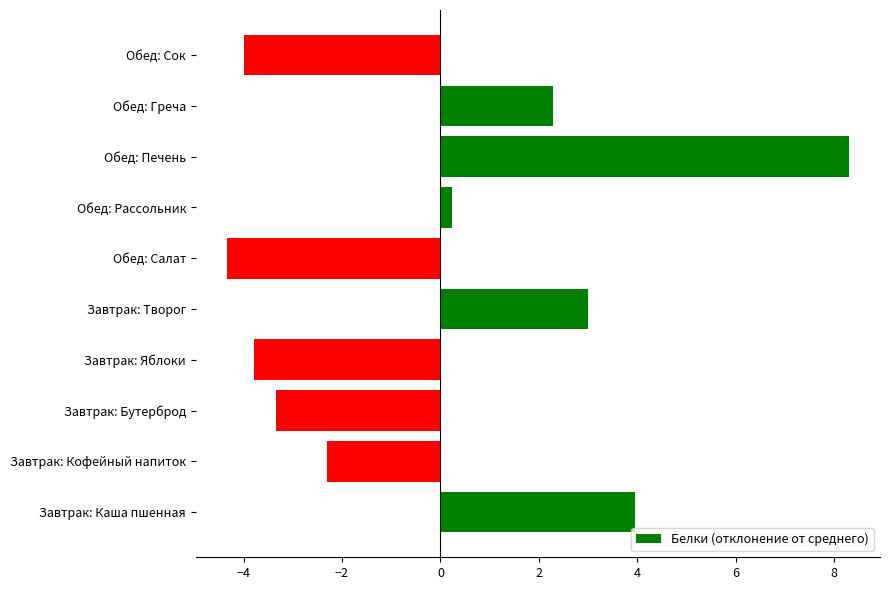

How many data points are above 0?

5